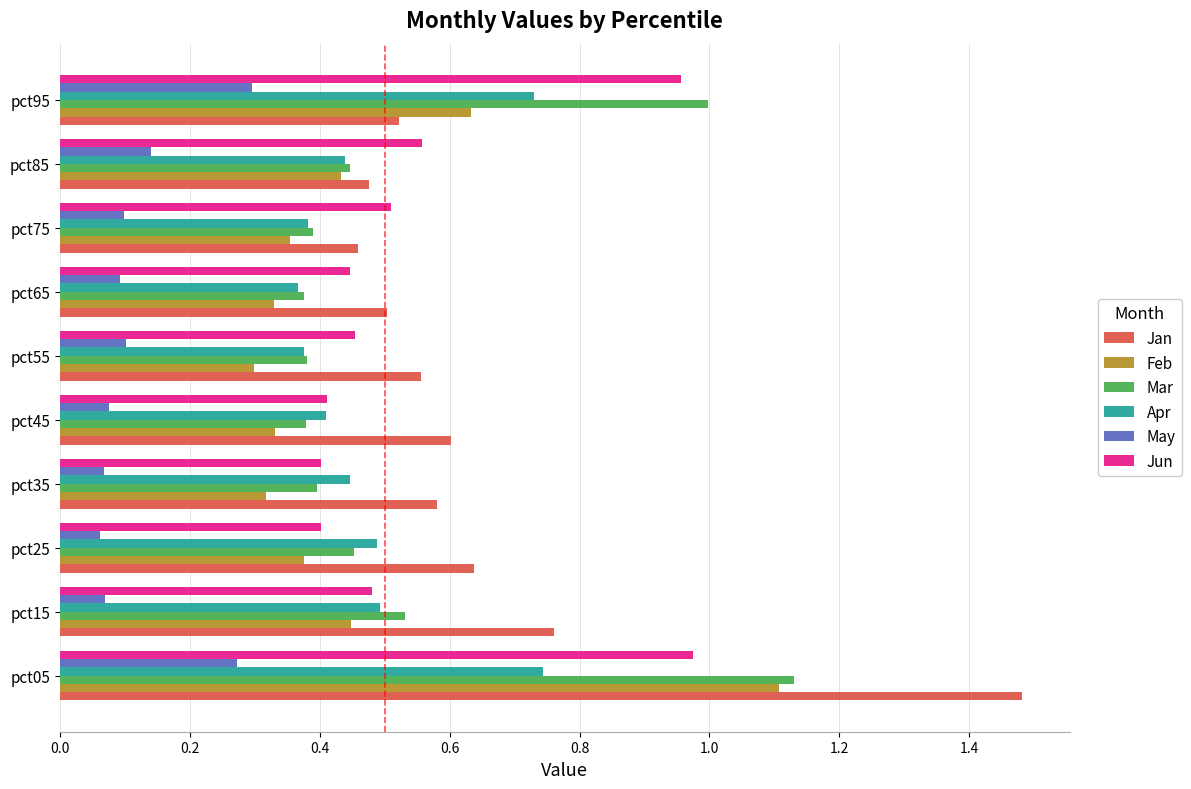

True or false: Jan has a value of 0.7 at pct85.

False